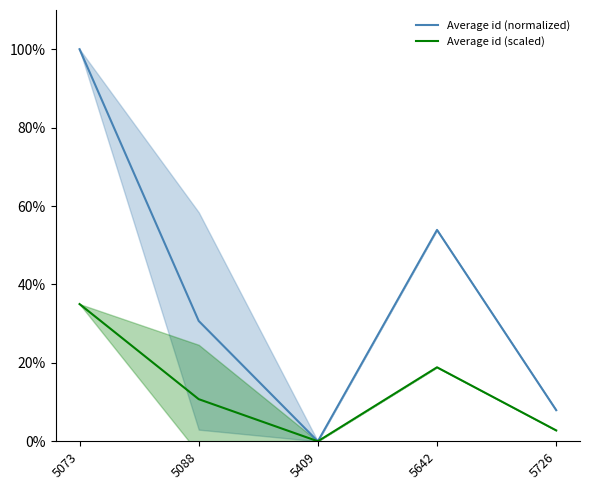

What is the greatest value displayed?

100.0